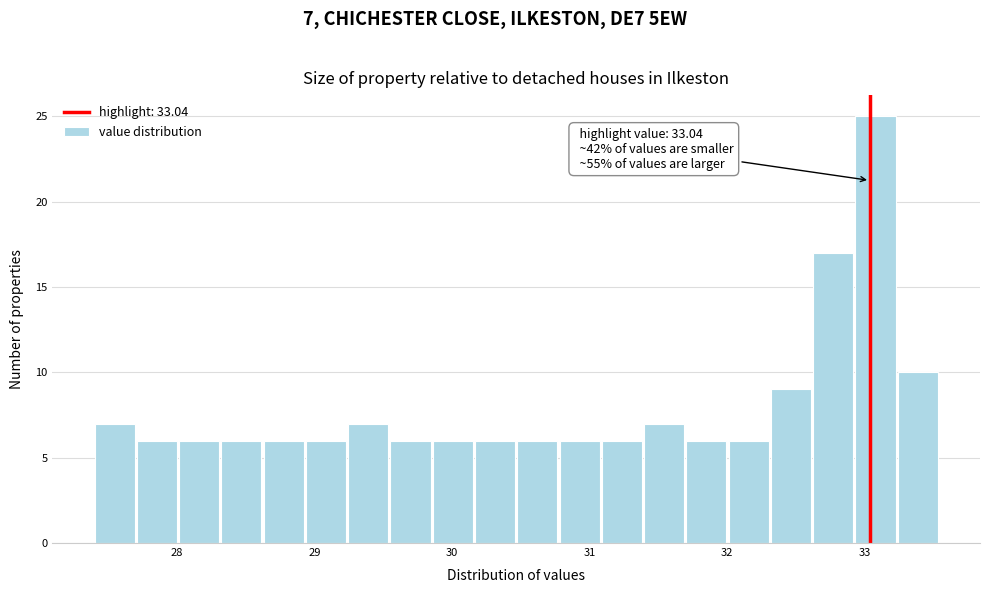

Around what value on the x-axis is the tallest bar? Give the approximate position of its centre, as read against the axis.

33.1